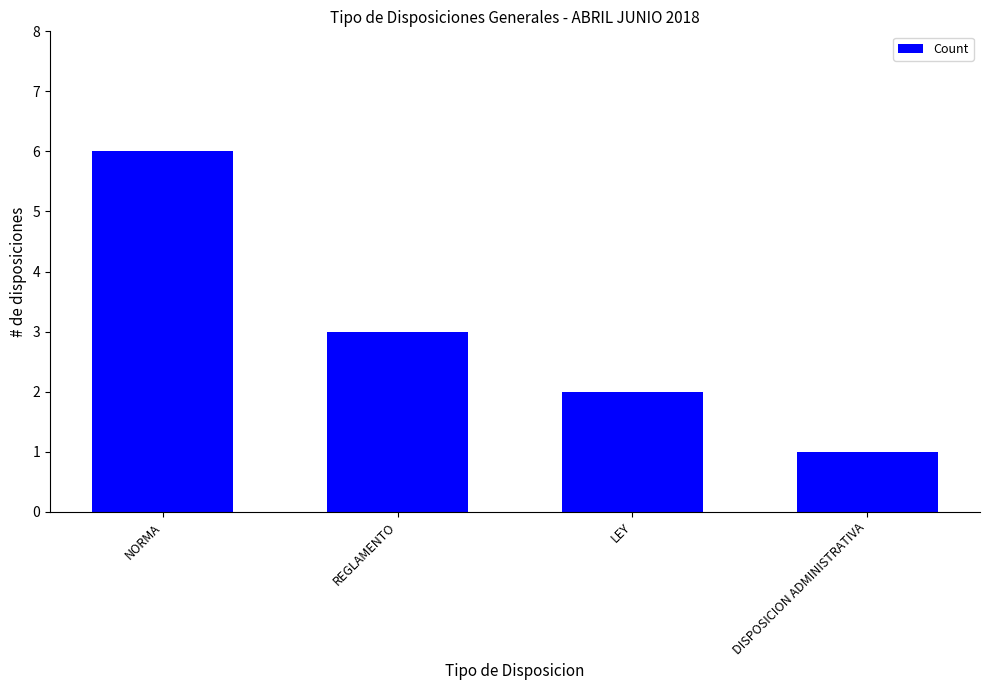

What is the label of the 3rd bar from the left?

LEY